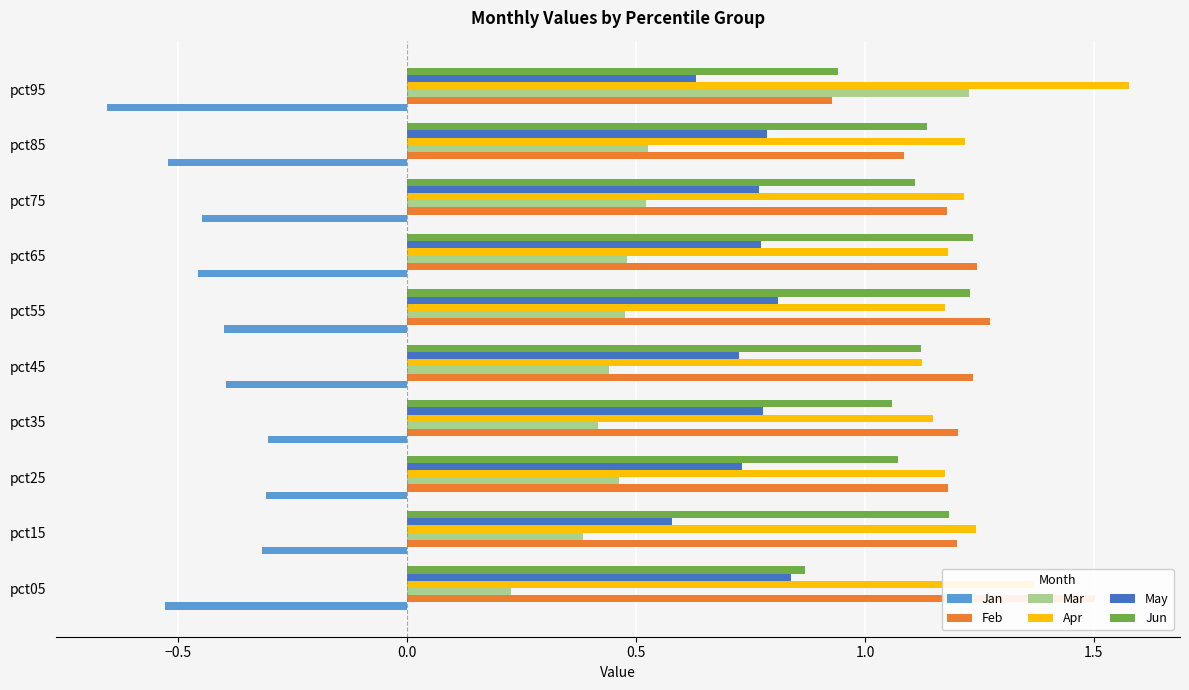

At how many categories does at least one series exceed 0?

10